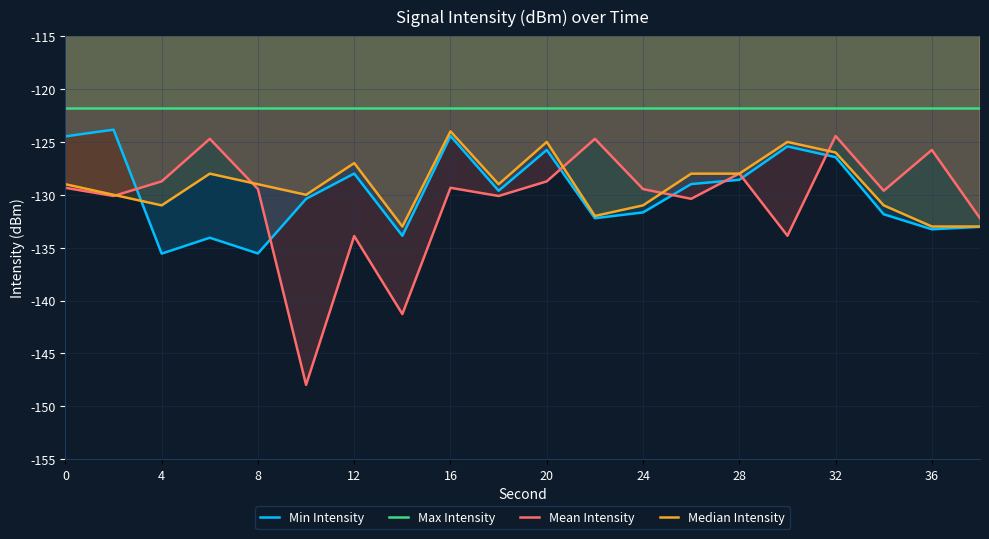

The Min Intensity series shows -39.9 at 4. True or false?

False